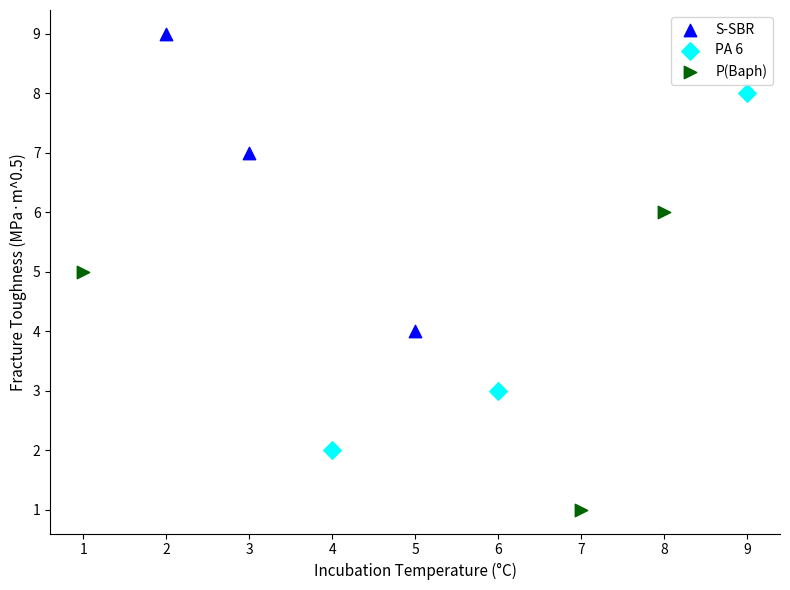

Which series reaches the maximum Y coordinate?

S-SBR